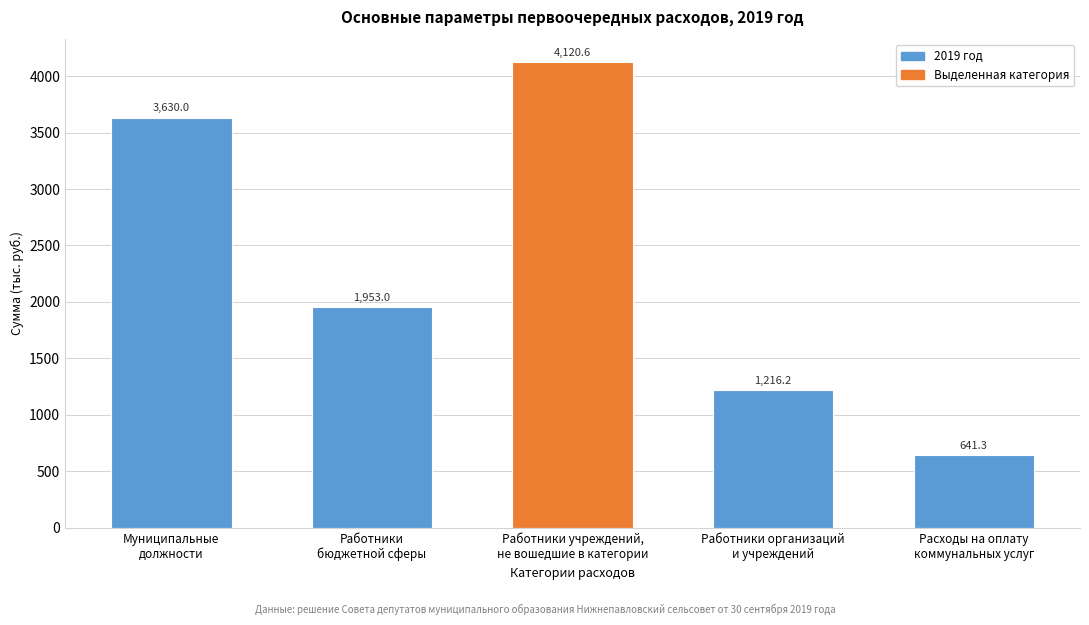

Reading left to right, list all the values displayed in this chart.

3630.0	1953.0	4120.6	1216.2	641.3